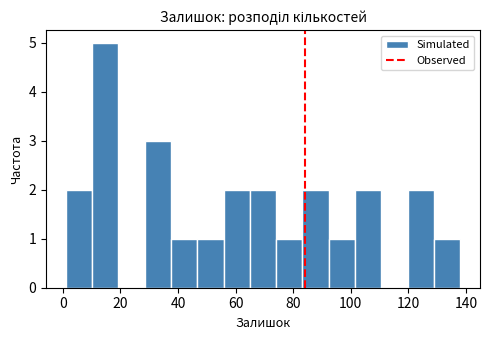

Reading left to right, list every bar in this chart as the range it spans on the x-axis followed by its height. Neither the bar edges nor the heights are printed on the chart, so give them approximately, as read against the axes.

2 to 10: 2
10 to 20: 5
20 to 28: 0
28 to 38: 3
38 to 46: 1
46 to 56: 1
56 to 64: 2
64 to 74: 2
74 to 84: 1
84 to 92: 2
92 to 102: 1
102 to 110: 2
110 to 120: 0
120 to 128: 2
128 to 138: 1